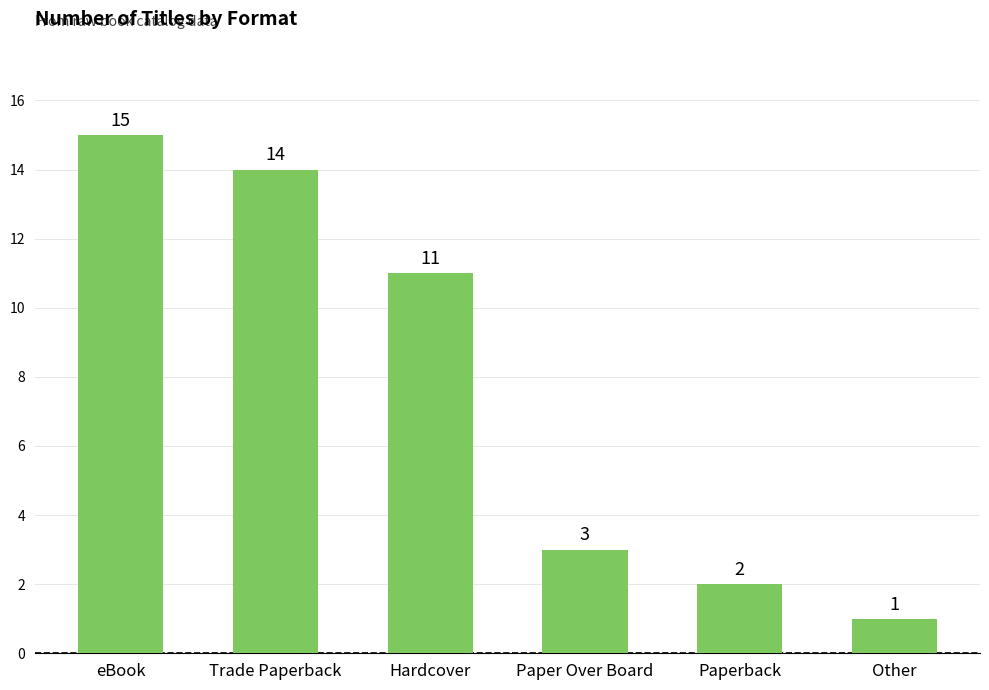

At which category does the chart reach its peak across all series?

eBook